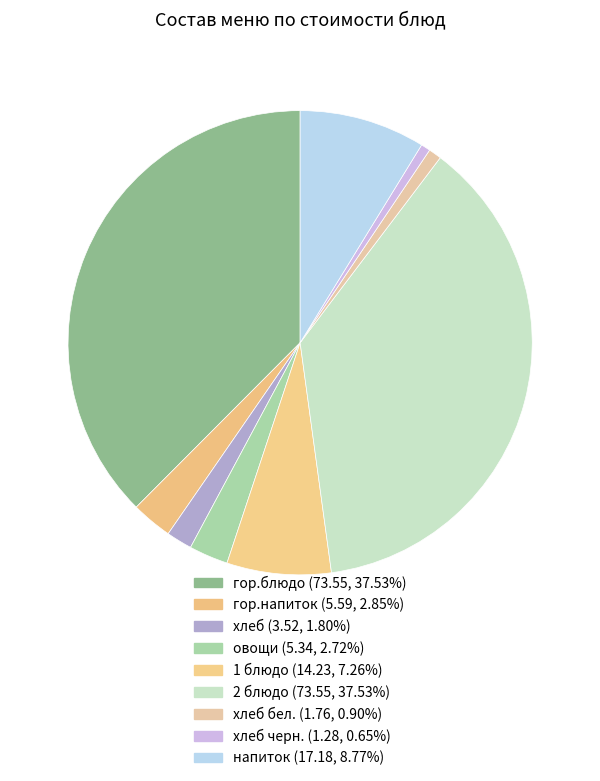

Count the number of slices in the pie.

9